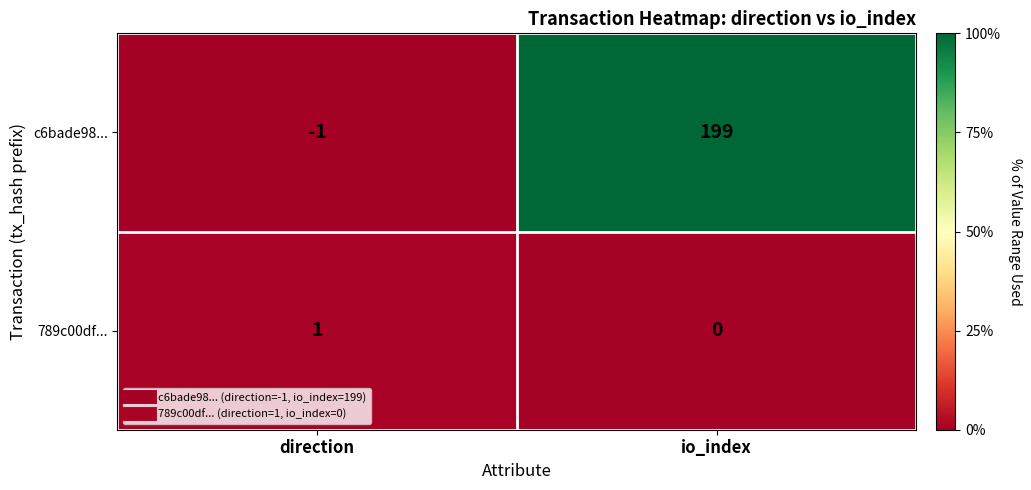

How many categories are shown in the chart?

2